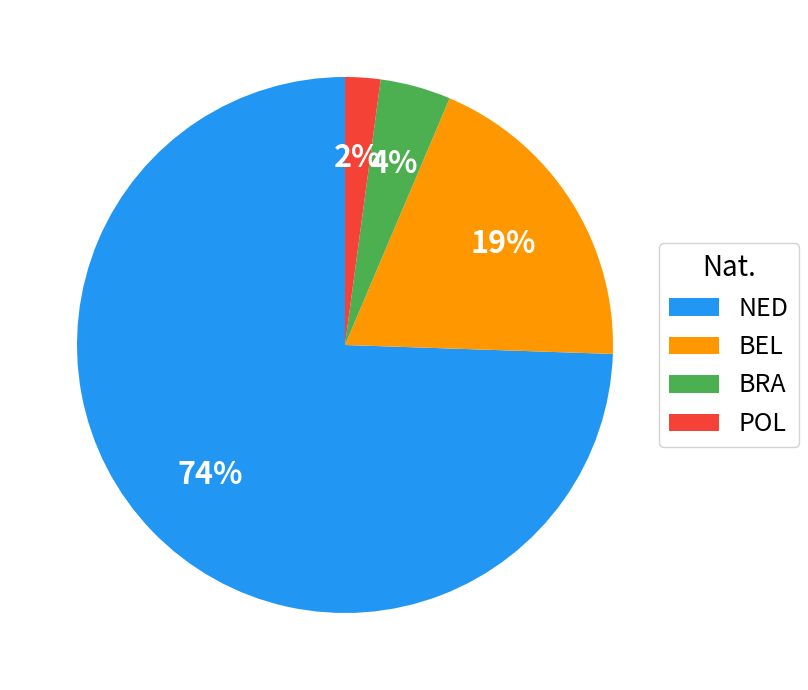

Count the number of slices in the pie.

4